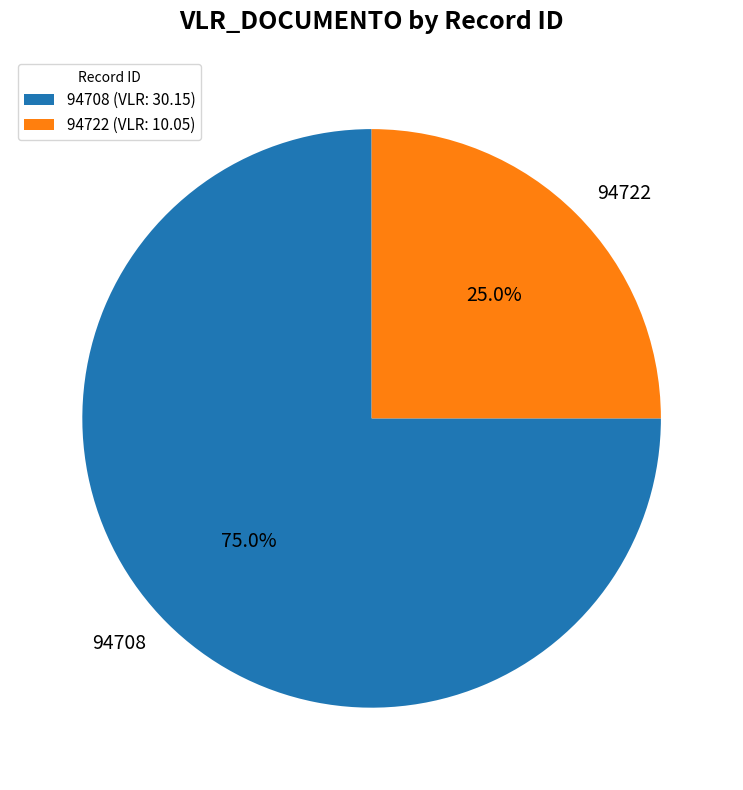

What is the ratio of the value at 94708 to the value at 94722?

3.0